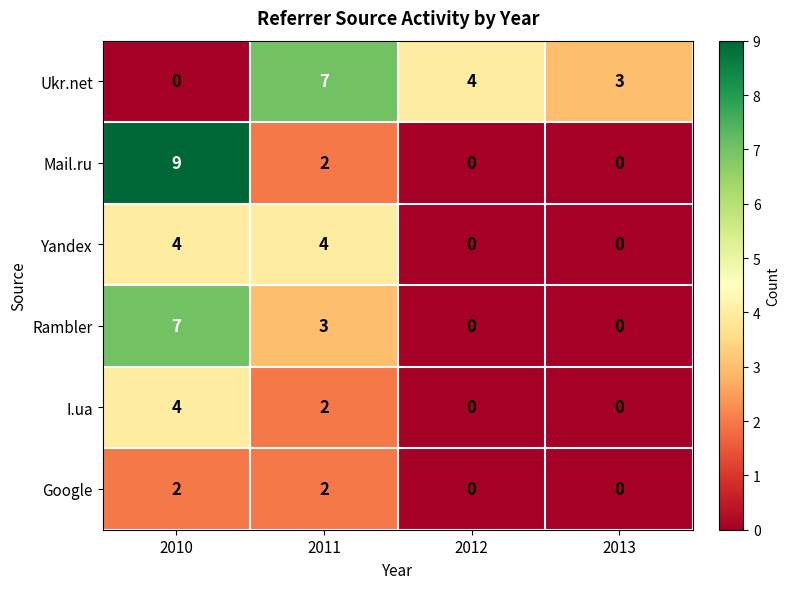

Reading left to right, list all the values displayed in this chart.

Ukr.net: 2010=0	2011=7	2012=4	2013=3
Mail.ru: 2010=9	2011=2	2012=0	2013=0
Yandex: 2010=4	2011=4	2012=0	2013=0
Rambler: 2010=7	2011=3	2012=0	2013=0
I.ua: 2010=4	2011=2	2012=0	2013=0
Google: 2010=2	2011=2	2012=0	2013=0